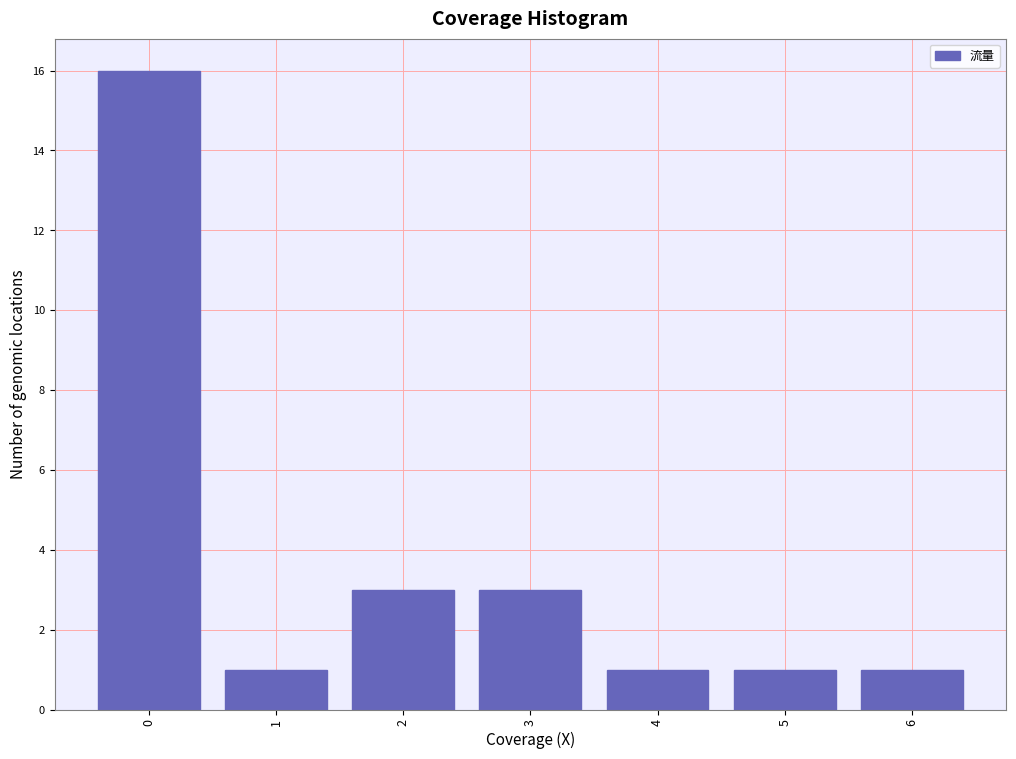

Reading left to right, what are all the values shown in this chart?

0=16	1=1	2=3	3=3	4=1	5=1	6=1